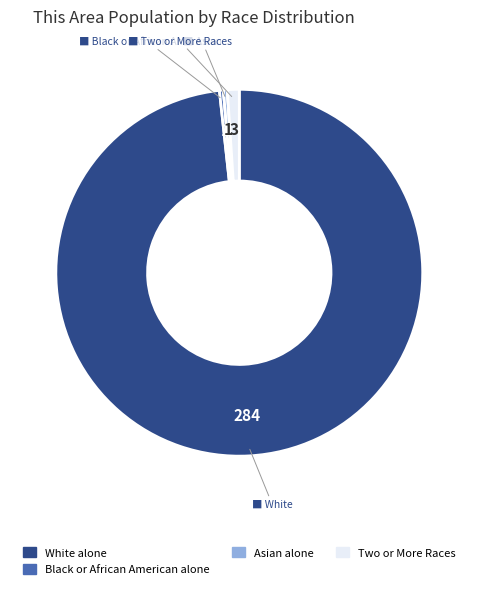

Is there any slice that represents more than half of the pie?

Yes